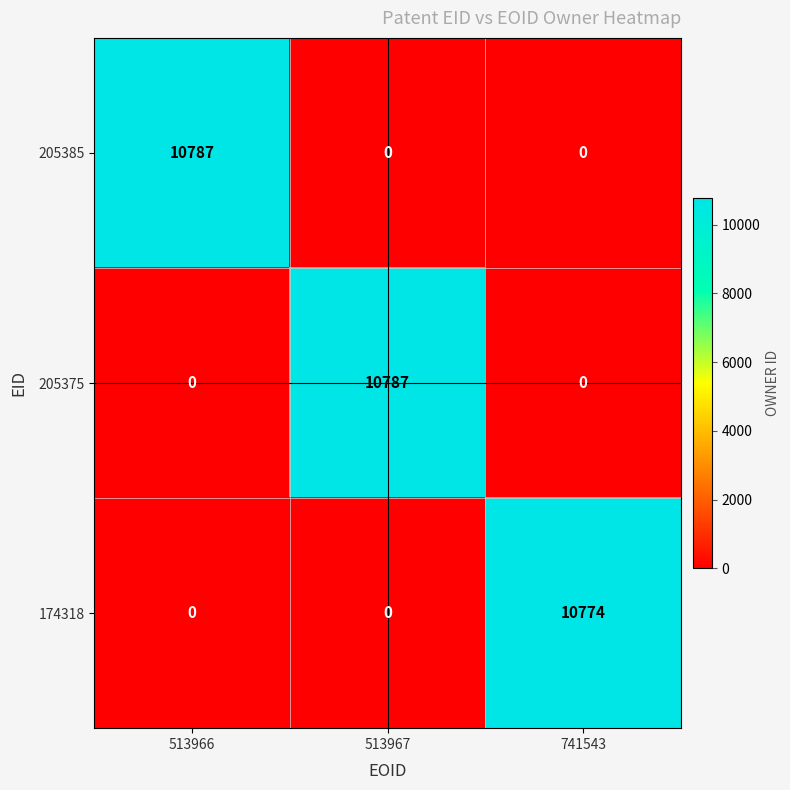

Reading left to right, what are all the values shown in this chart?

205385: 10787	0	0
205375: 0	10787	0
174318: 0	0	10774